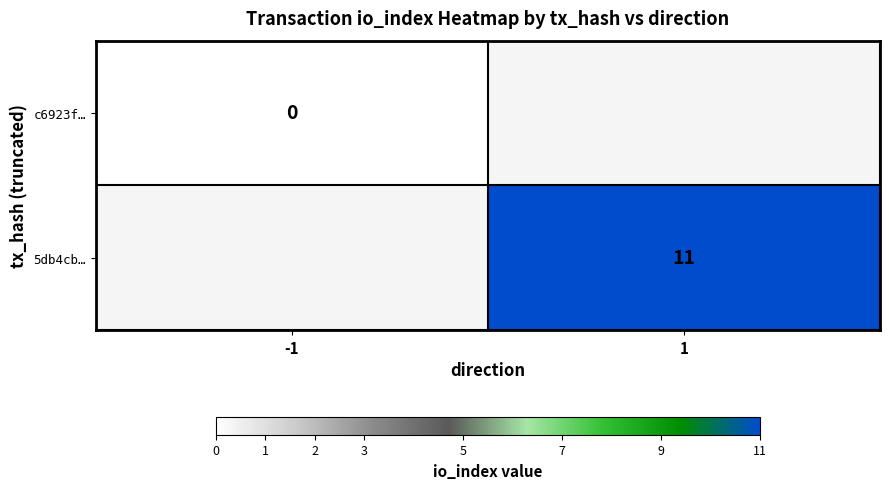

The 5db4cb… series shows 11 at 1. True or false?

True